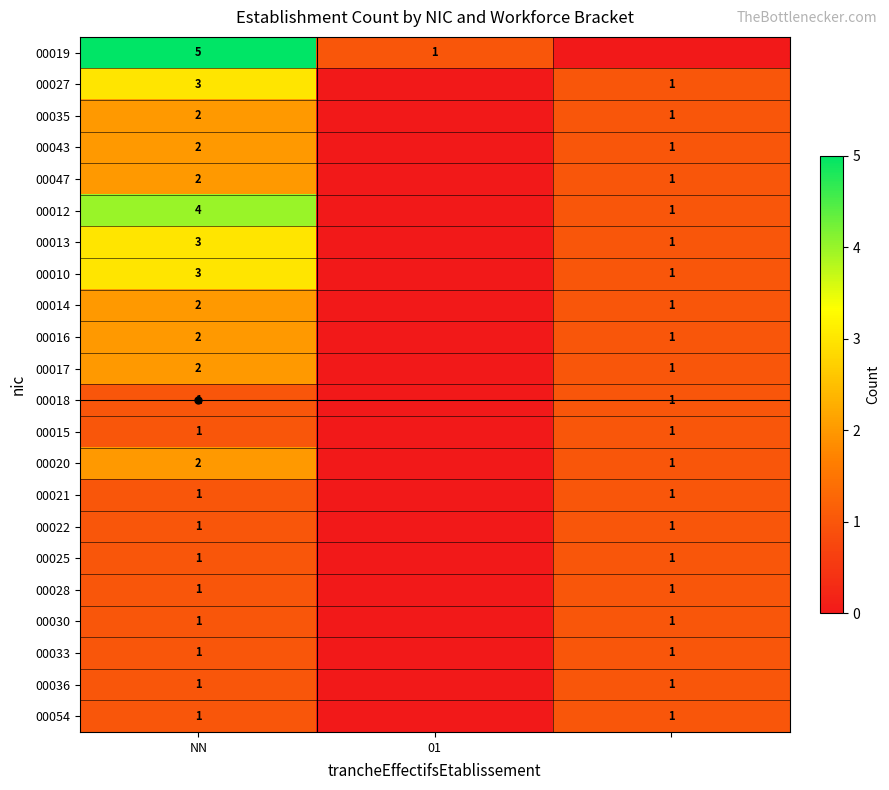

Is the value of 00036 at NN greater than the value of 00013 at NN?

No